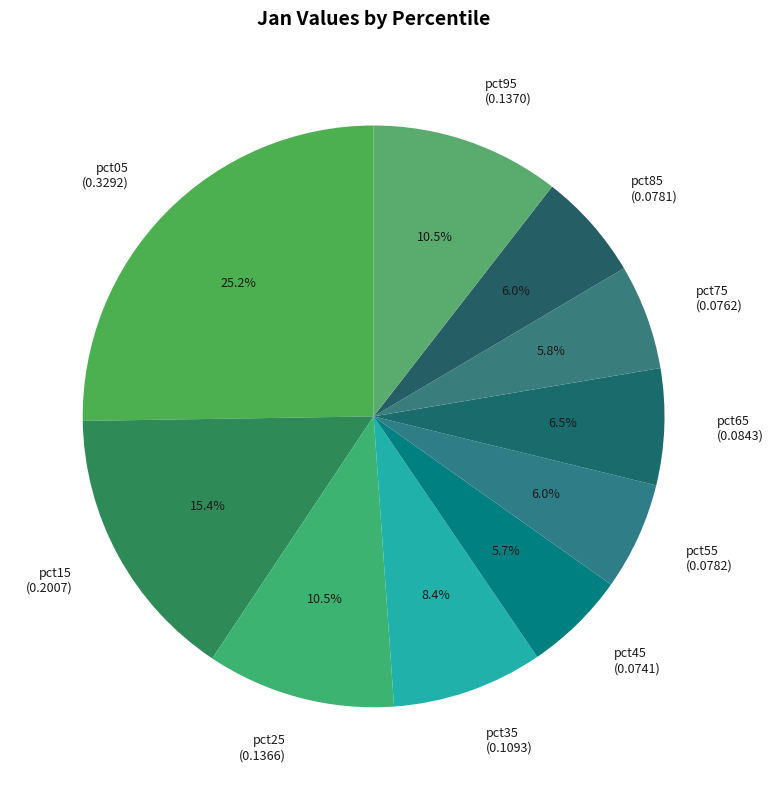

Does pct05 (0.3292) represent more than half of the total?

No